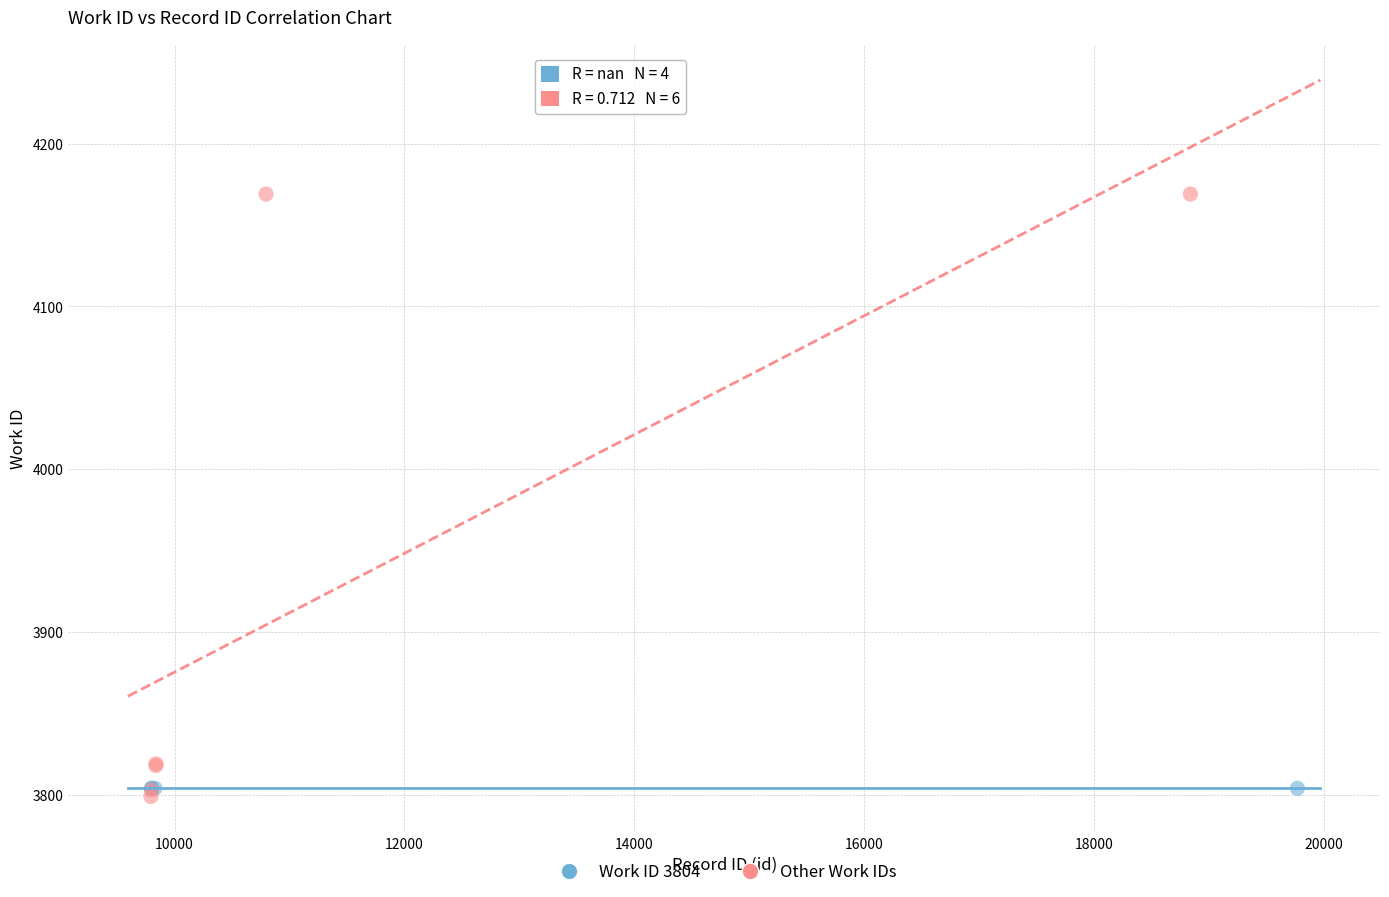

Which series reaches the maximum Y coordinate?

Other Work IDs